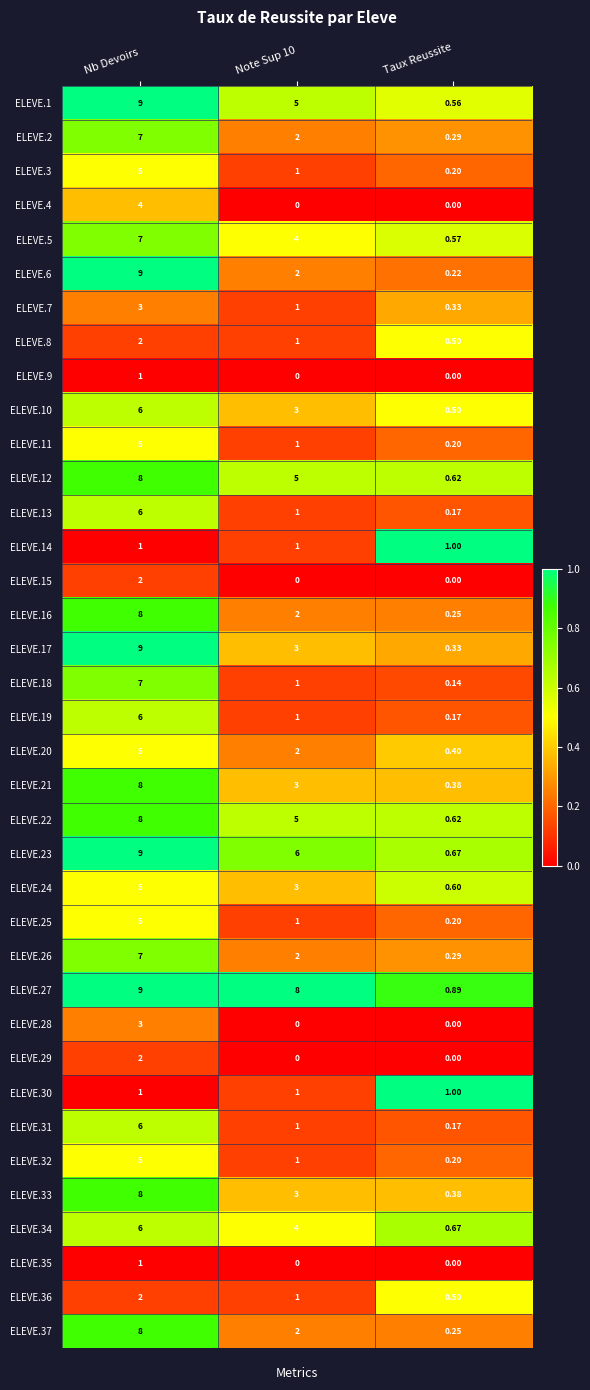

At which category does the chart reach its peak across all series?

Nb Devoirs